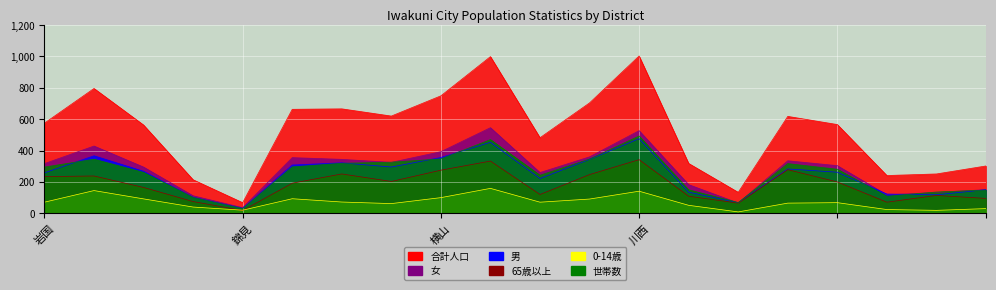

Where does the 世帯数 series first go above 295?

岩国二丁目